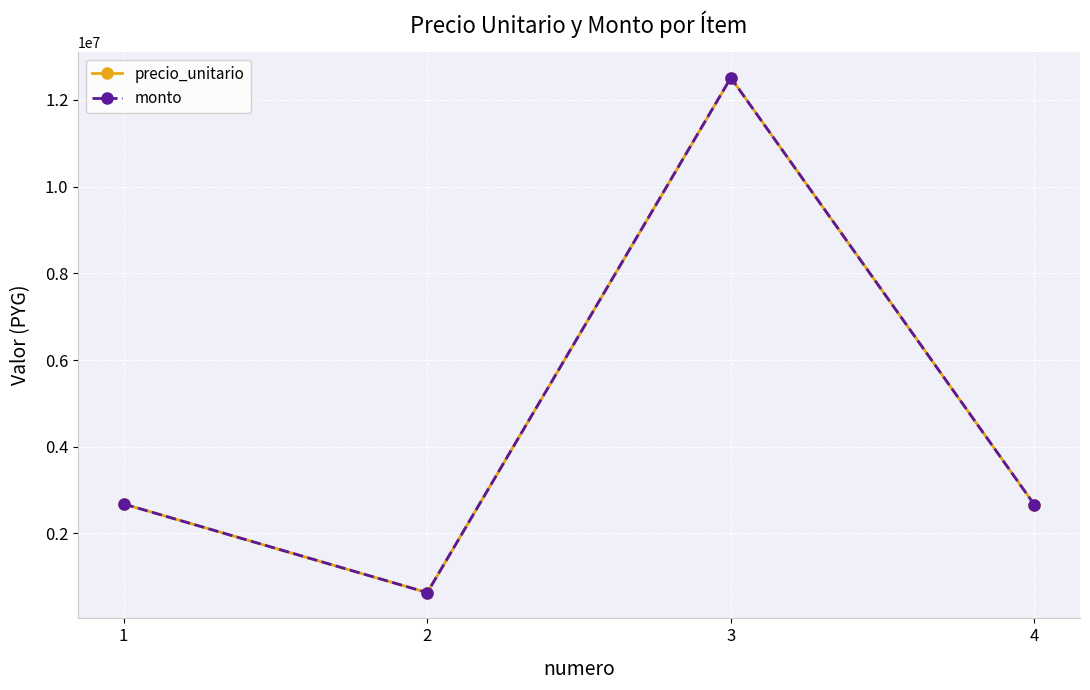

True or false: monto and precio_unitario intersect in this chart.

False